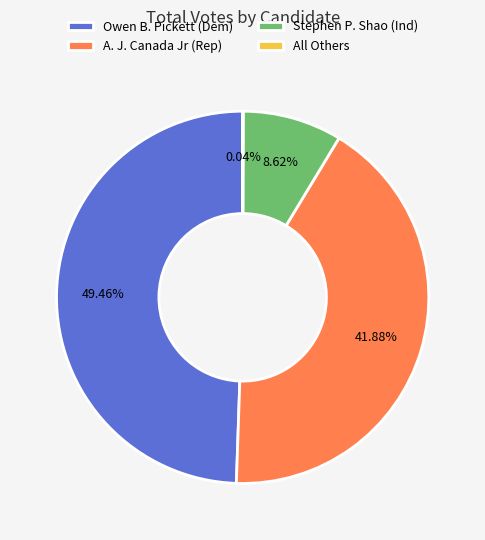

Between Owen B. Pickett (Dem) and A. J. Canada Jr (Rep), which is larger?

Owen B. Pickett (Dem)